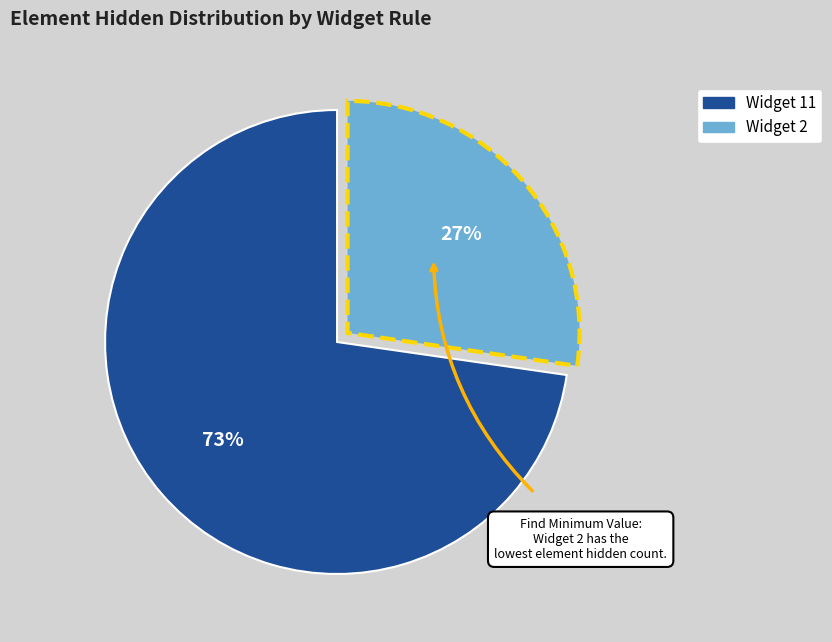

Is there a majority slice in this chart?

Yes